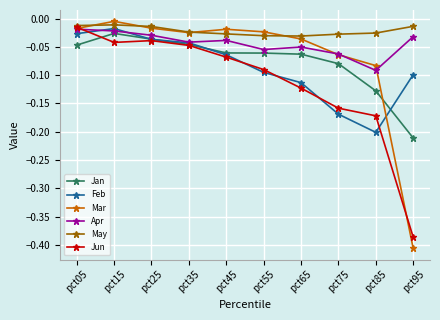

Which series has the largest total across all categories?

May